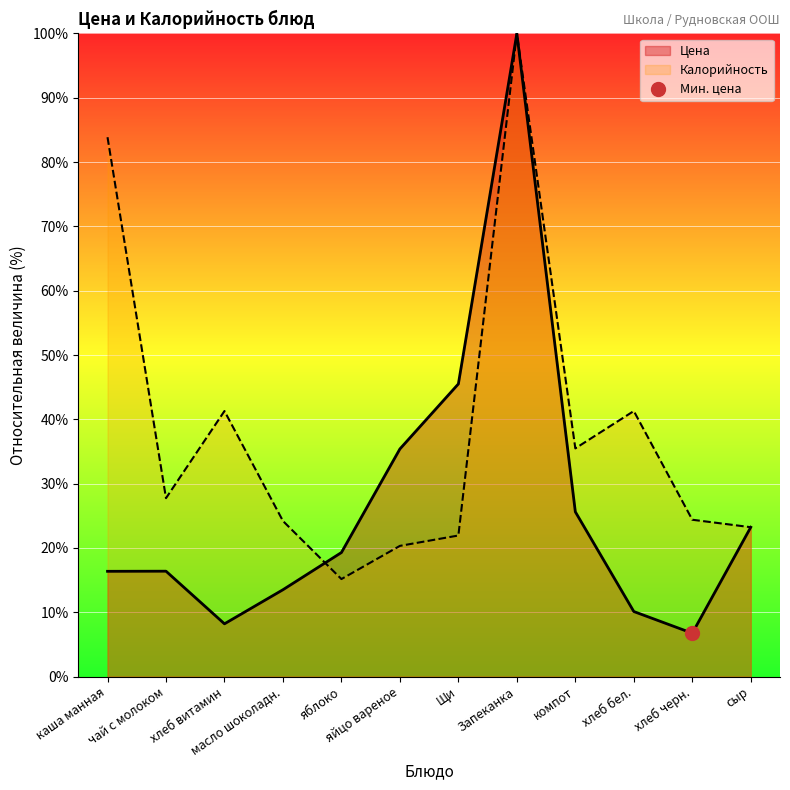

What is the maximum value for Калорийность?

100.0